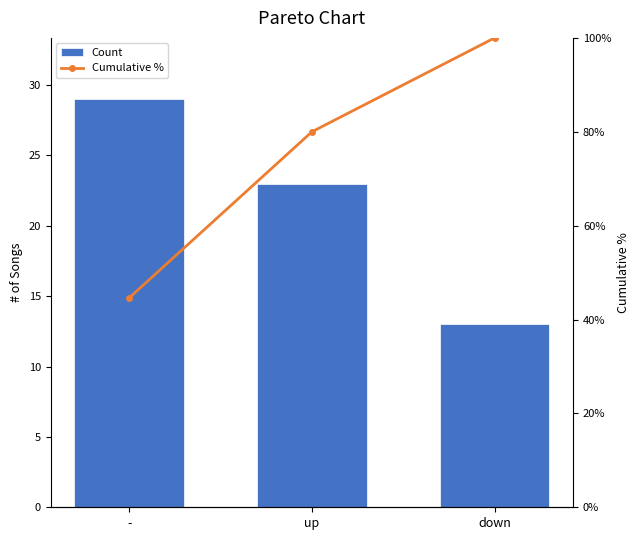

Rank the series by their average value, from lowest to highest.

Count, Cumulative %